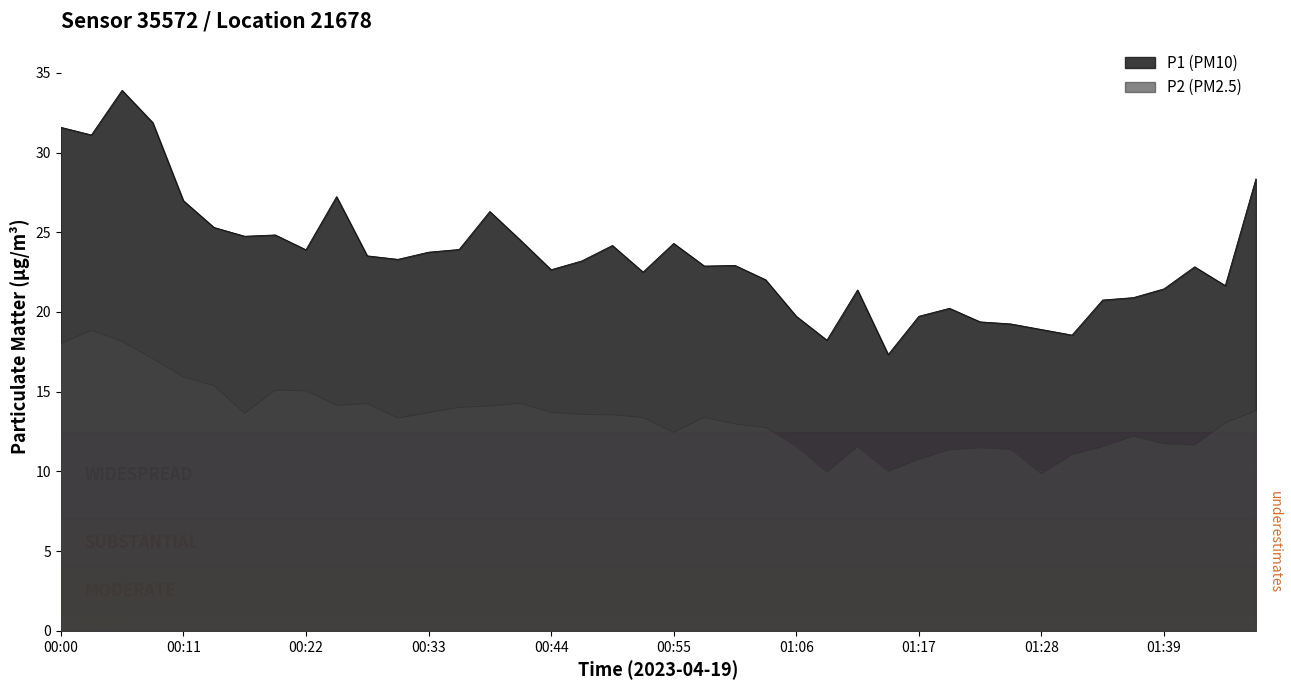

What is the highest value of the P2 series?

18.9